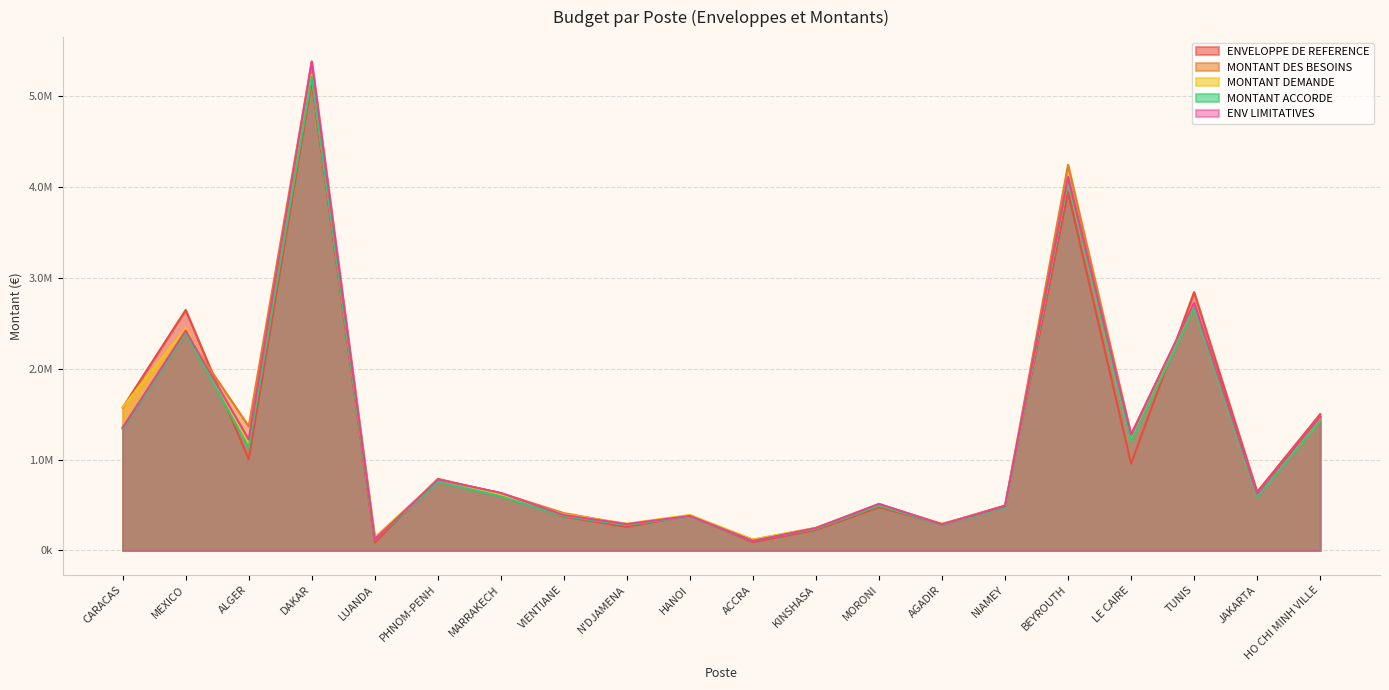

What is the value of the ENV LIMITATIVES point at the 2nd from the left?

2420000.0